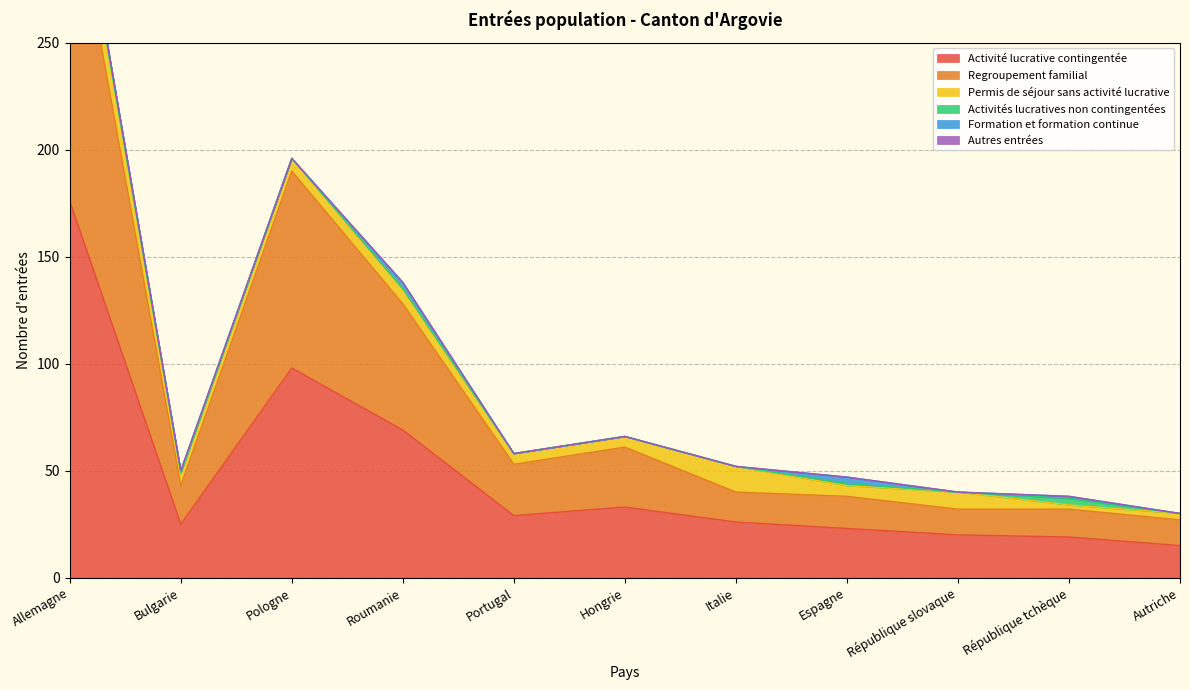

True or false: Activité lucrative contingentée and Formation et formation continue intersect in this chart.

False